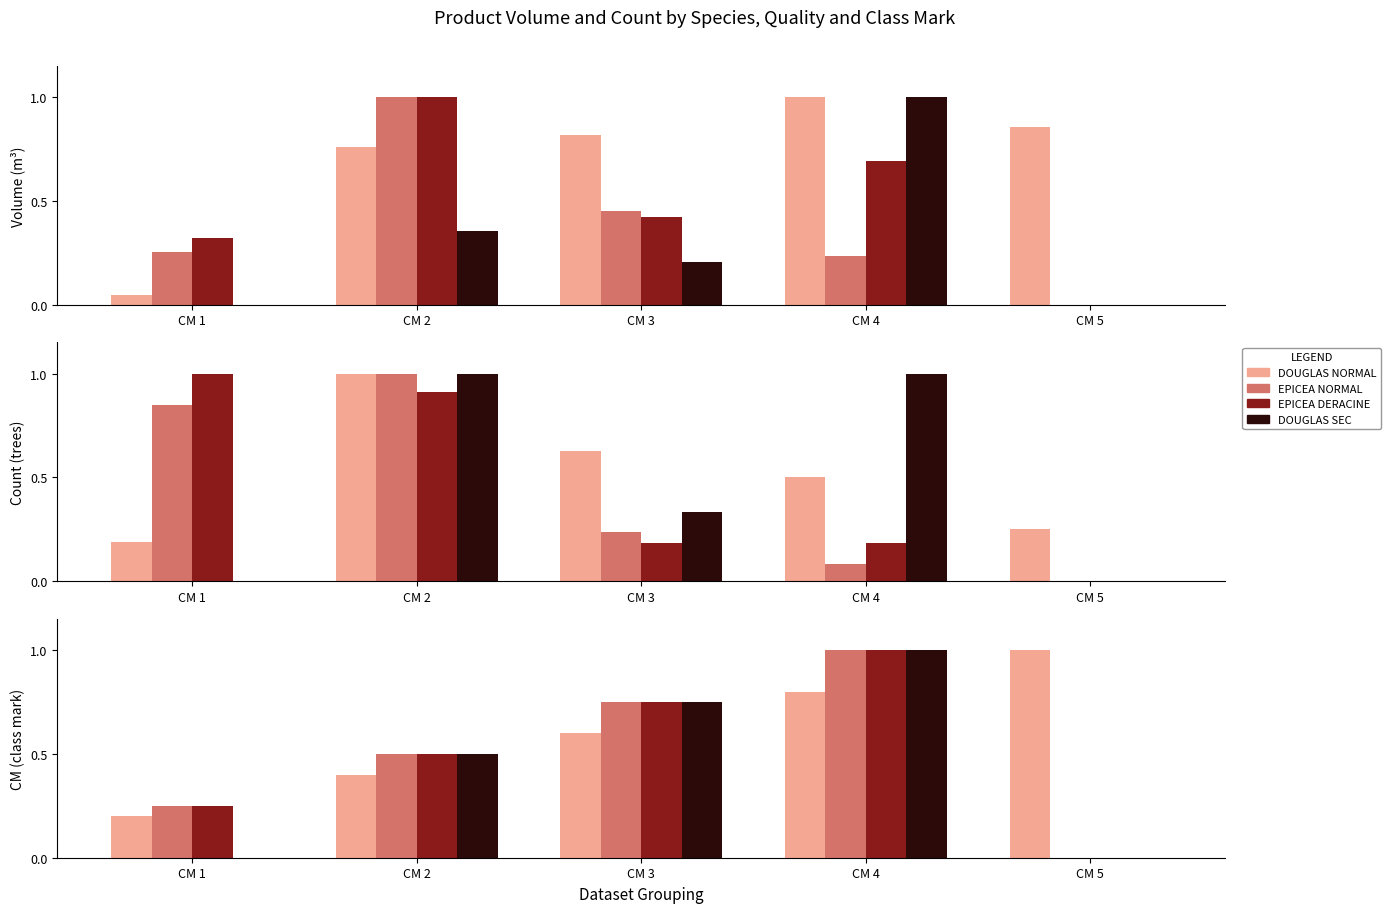

The value of EPICEA NORMAL at CM 3 is 0.8. True or false?

True